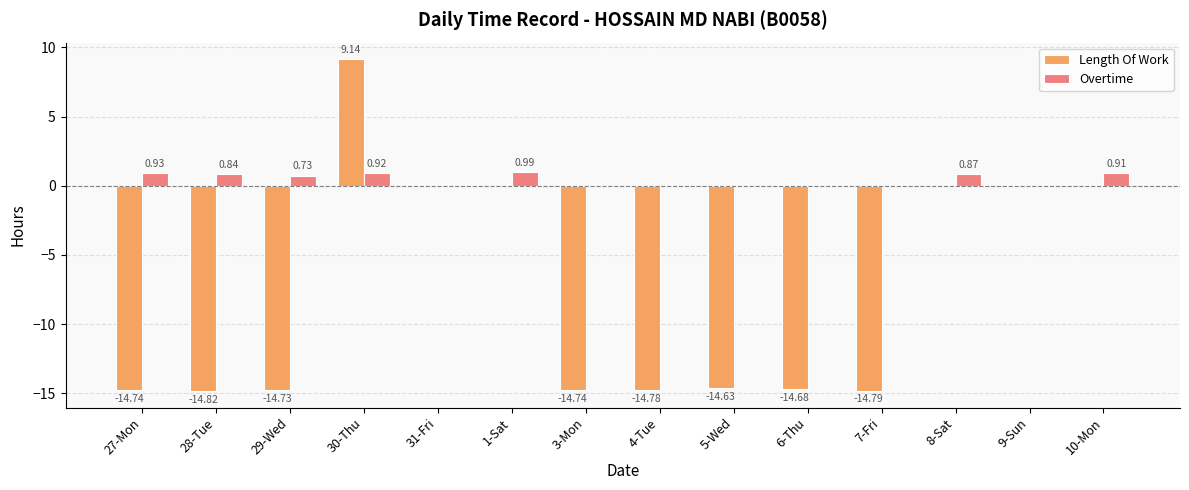

How many values in the Overtime series exceed 0?

7